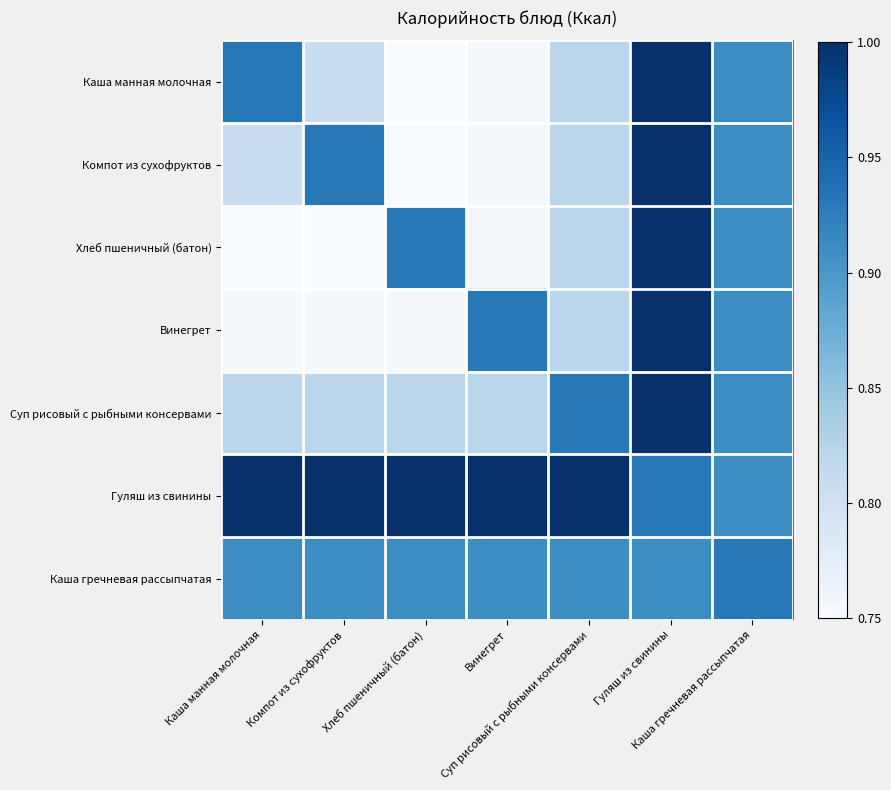

At which category is the sum across all series the highest?

Гуляш из свинины